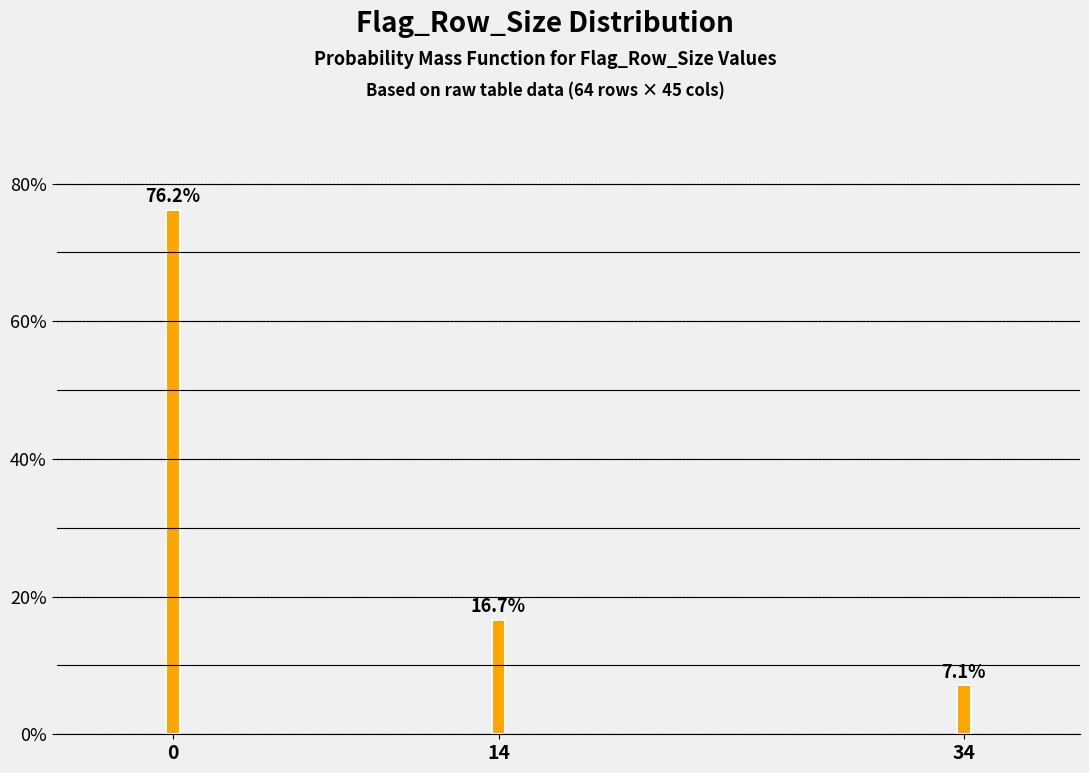

Reading right to left, what are all the values shown in this chart?

34=7.1	14=16.7	0=76.2